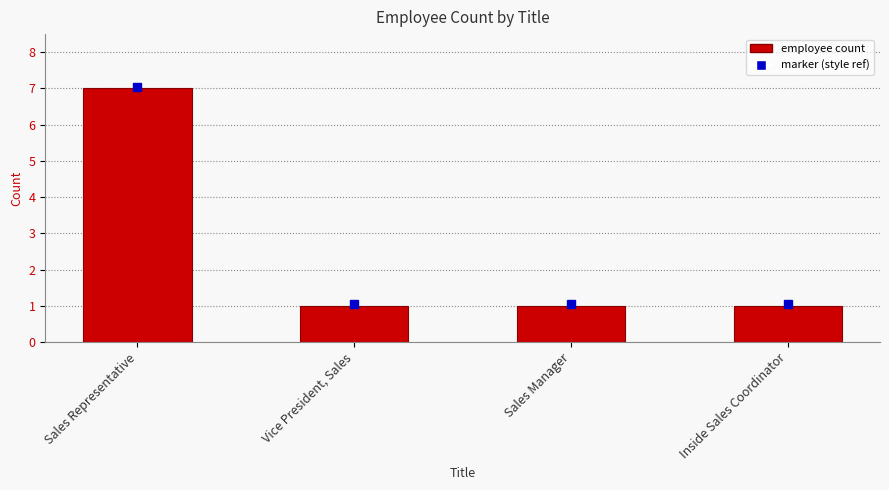

What is the difference between the maximum and minimum values?

6